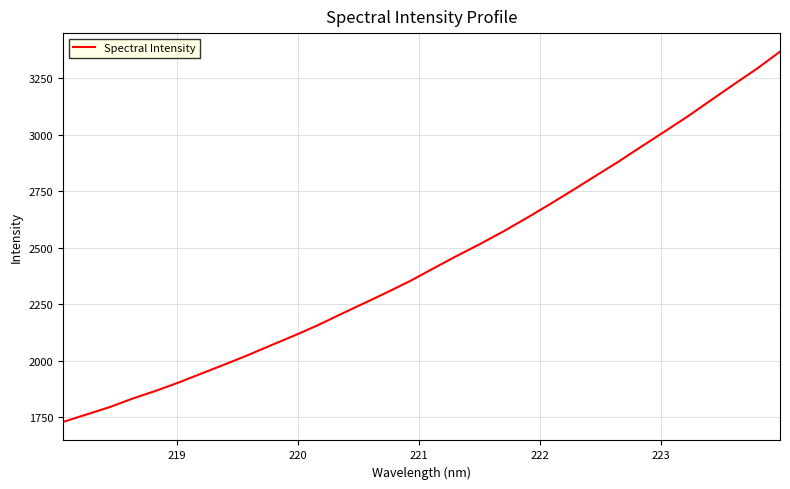

What is the greatest value displayed?

3368.6